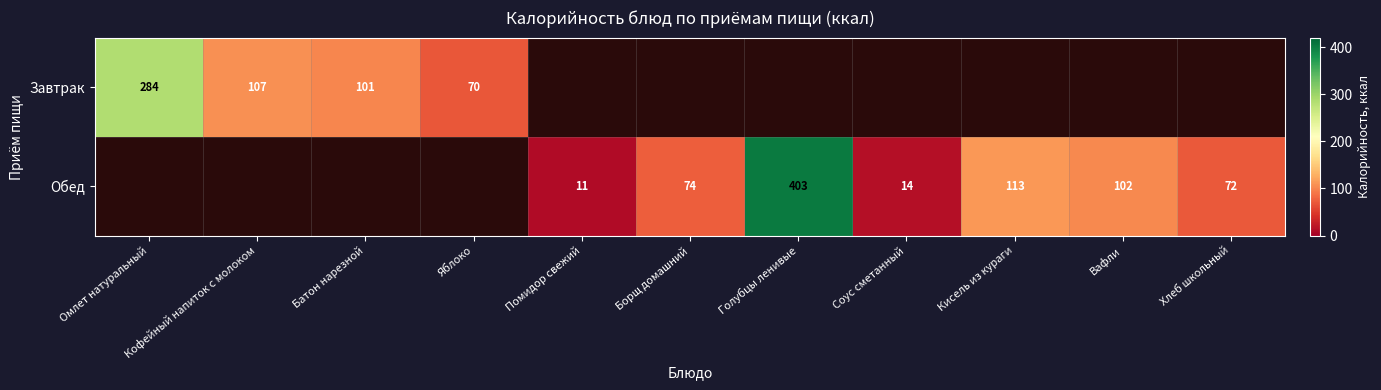

Is it true that Обед equals 4 at Помидор свежий?

False